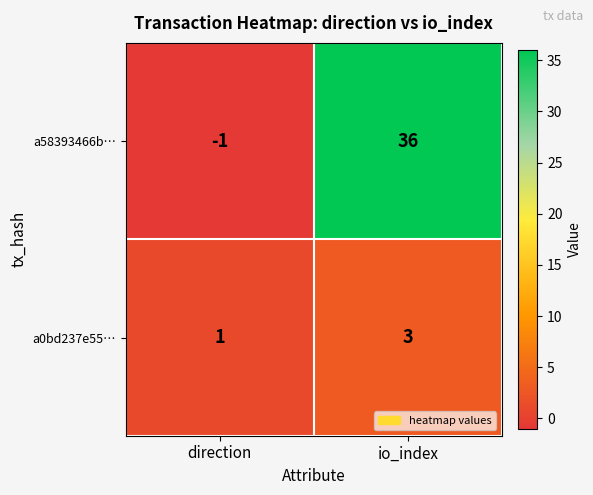

Is it true that a0bd237e55… equals 2 at direction?

False